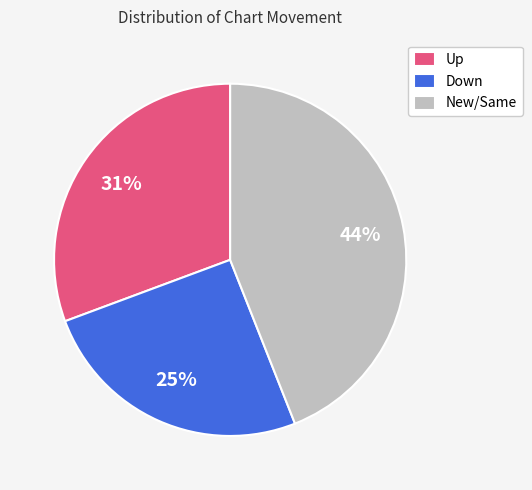

Which category has the smallest portion of the pie?

Down